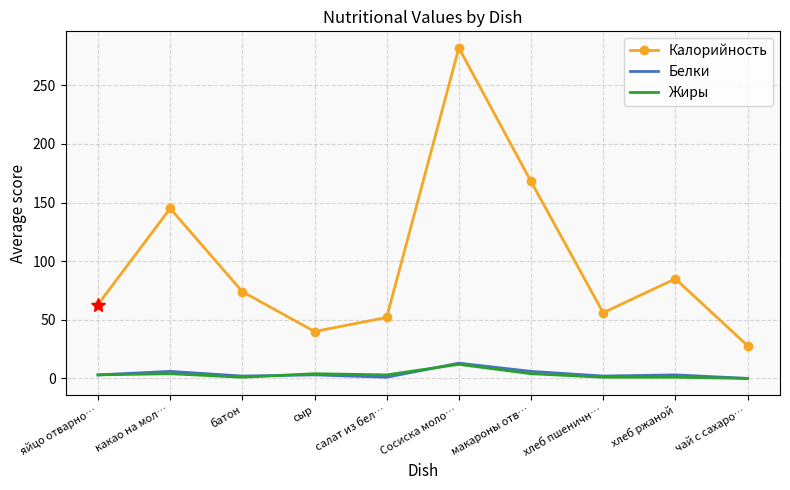

Which series has the largest total across all categories?

Калорийность